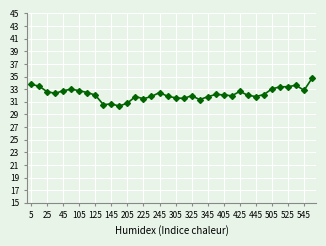

What is the difference between the maximum and minimum values?

4.4